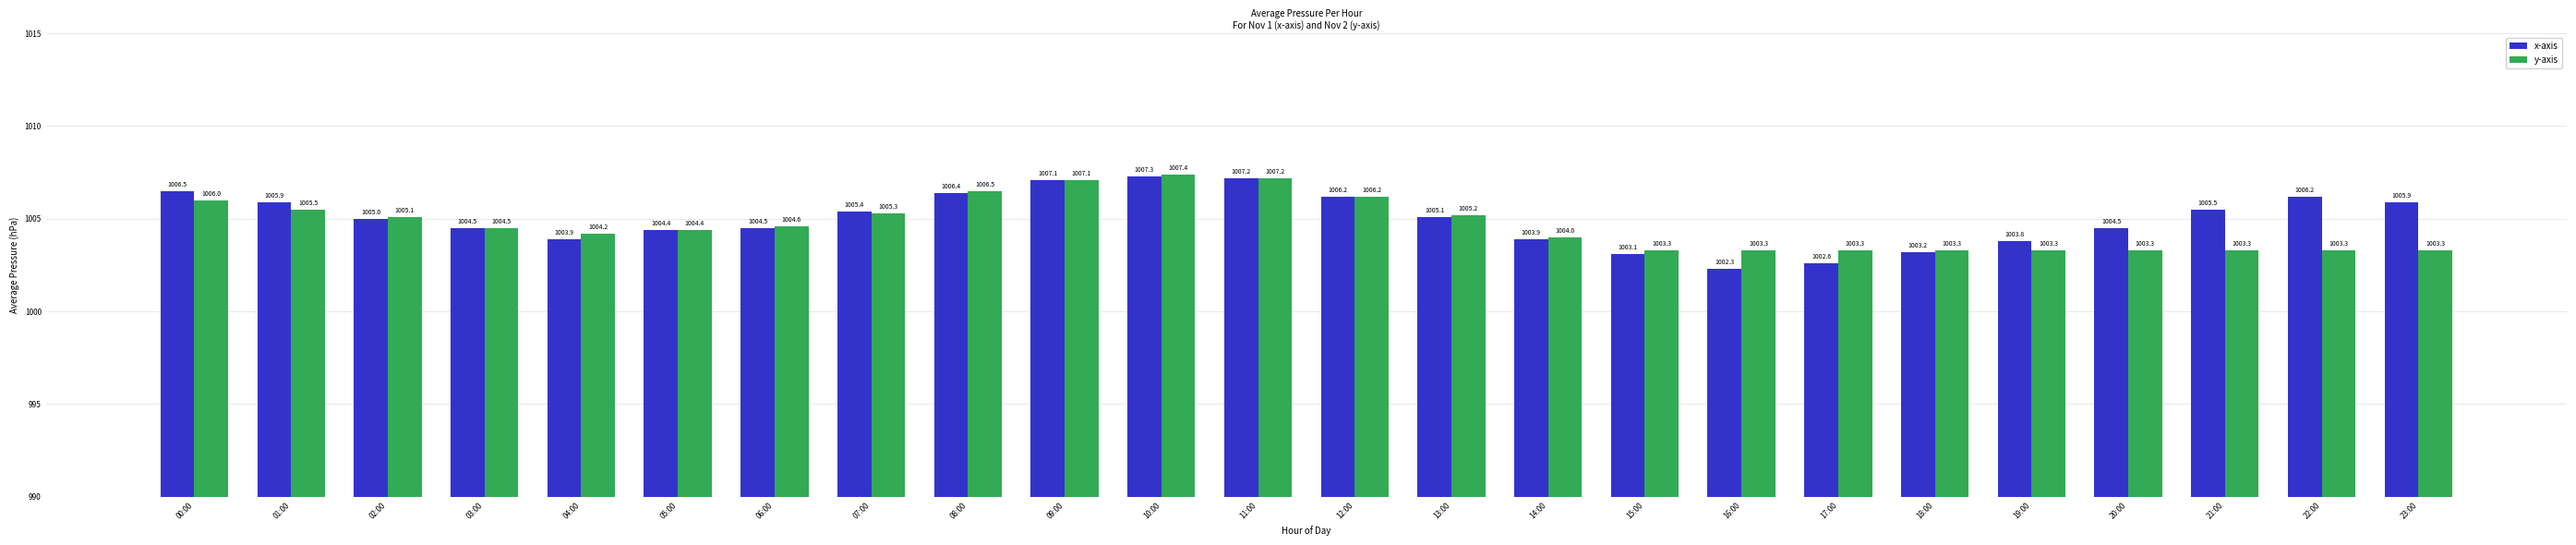

Rank the series by their maximum value, from lowest to highest.

x-axis, y-axis